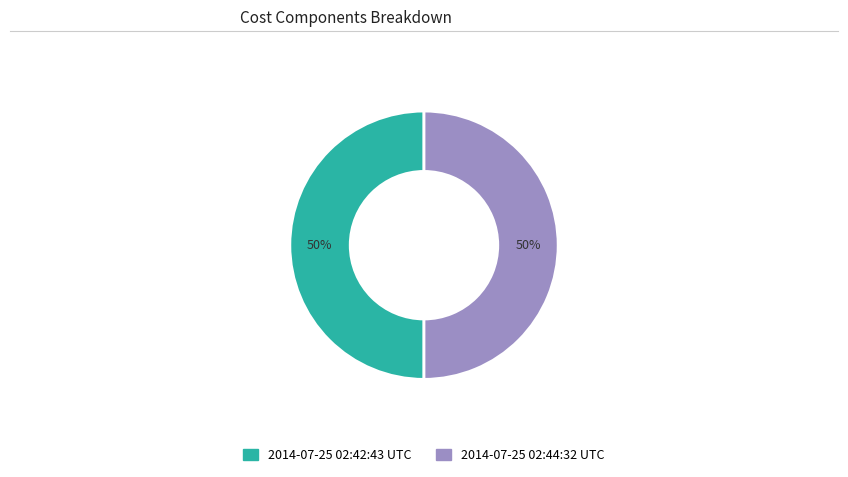

What percentage is the 2014-07-25 02:42:43 UTC slice, to the nearest percent?

50%